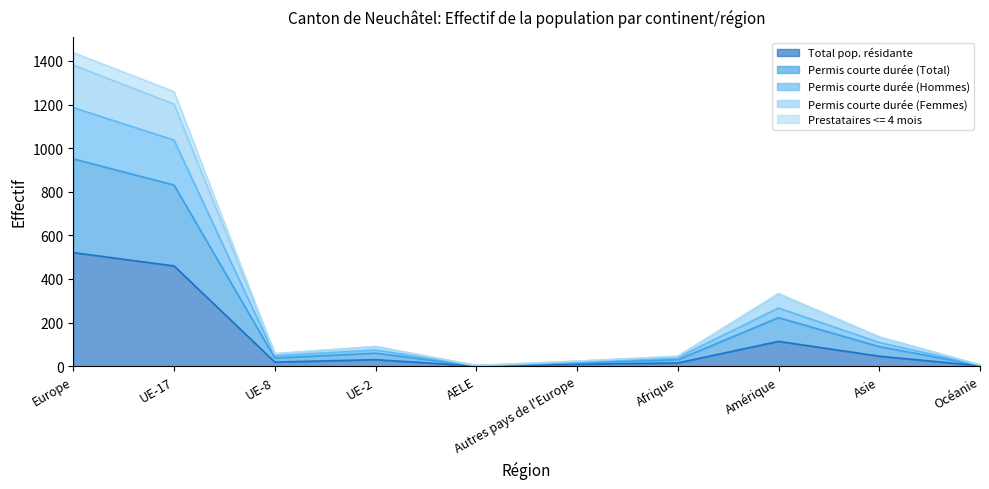

What is the maximum value for Total pop. résidante?

521